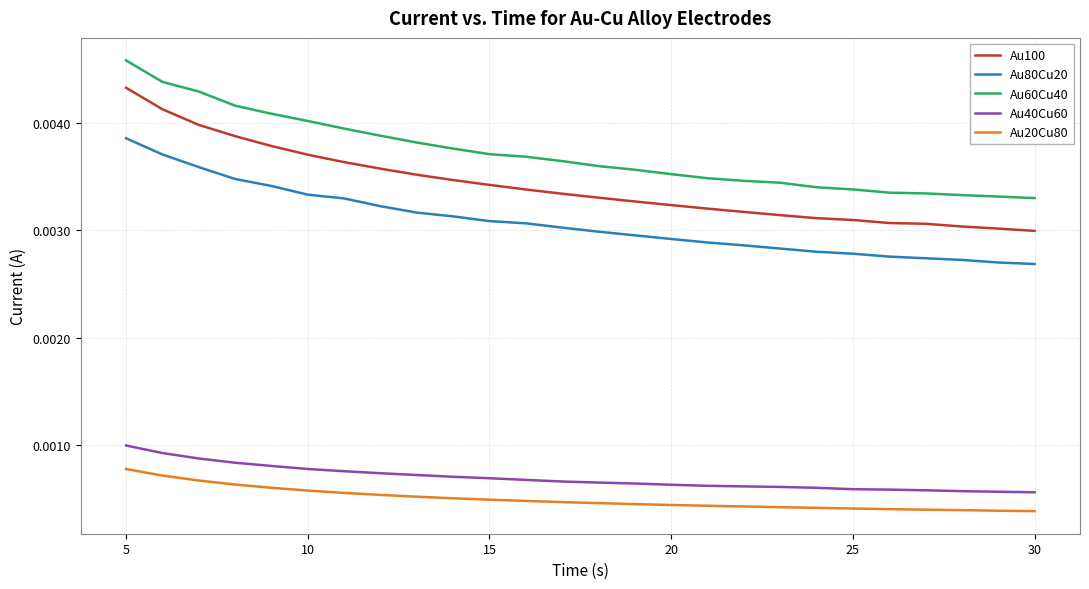

At how many categories does at least one series exceed 0?

26